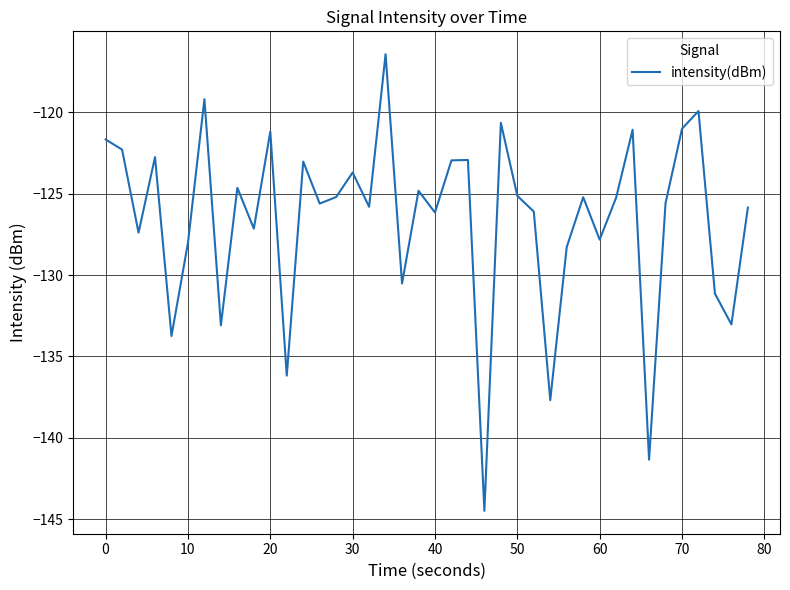

What is the maximum value shown in the chart?

-116.4